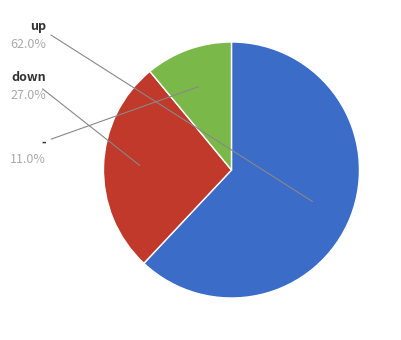

Is there any slice that represents more than half of the pie?

Yes